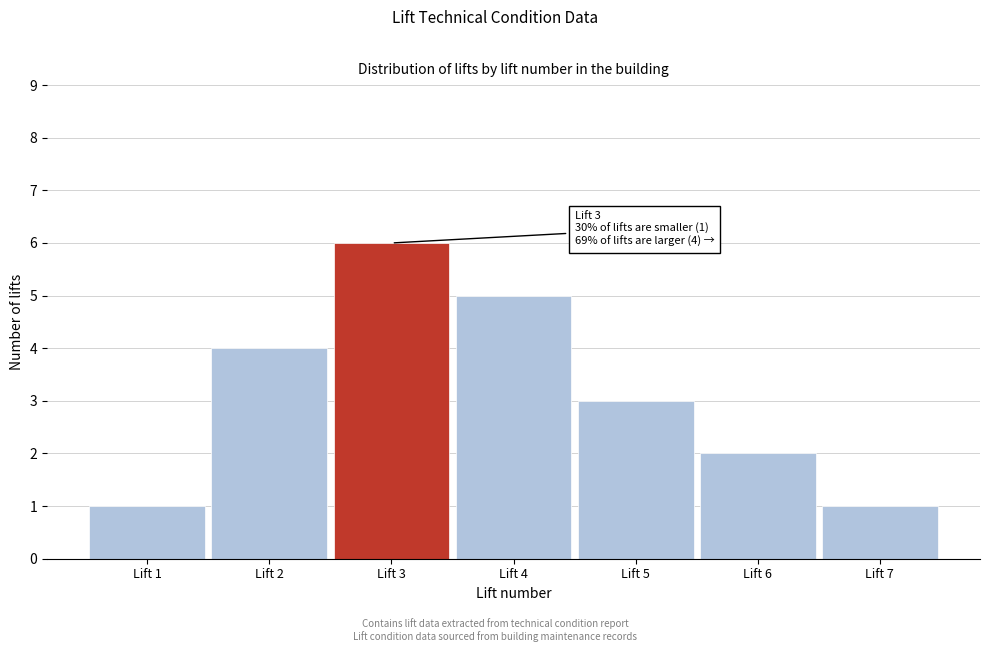

Reading left to right, transcribe all the data shown in this chart.

1	4	6	5	3	2	1